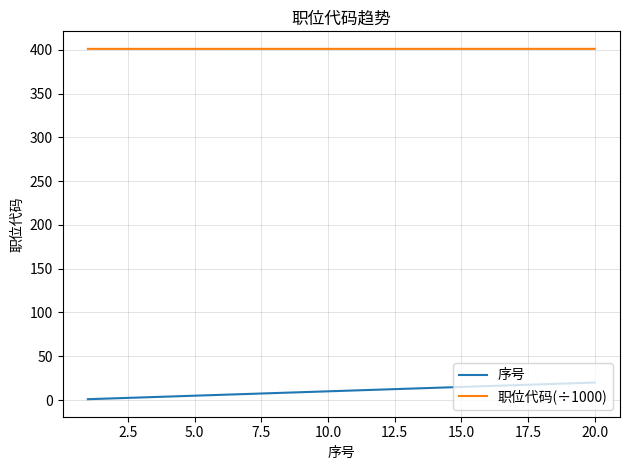

What is the minimum value for 职位代码(÷1000)?

401.0